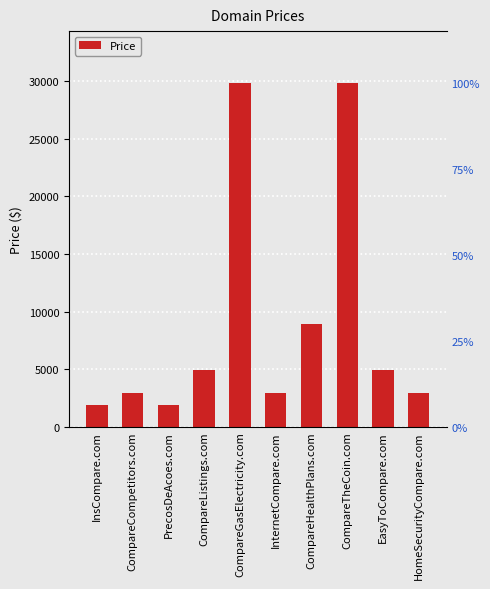

Where does the data first go above 4888?

CompareGasElectricity.com